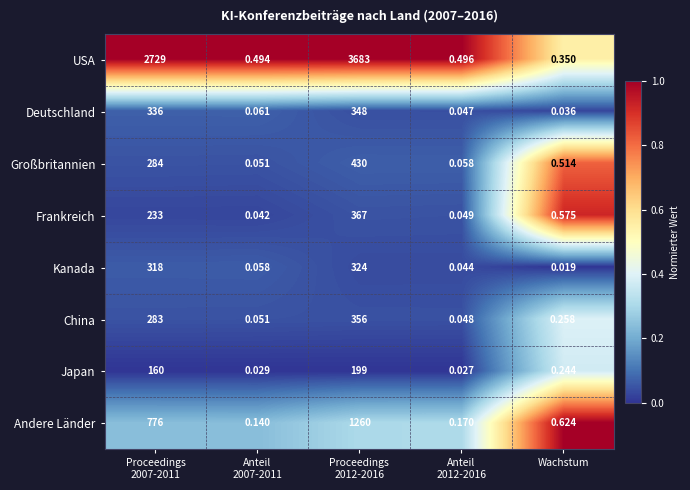

Rank the series by their maximum value, from lowest to highest.

Japan, Kanada, Deutschland, China, Frankreich, Großbritannien, Andere Länder, USA